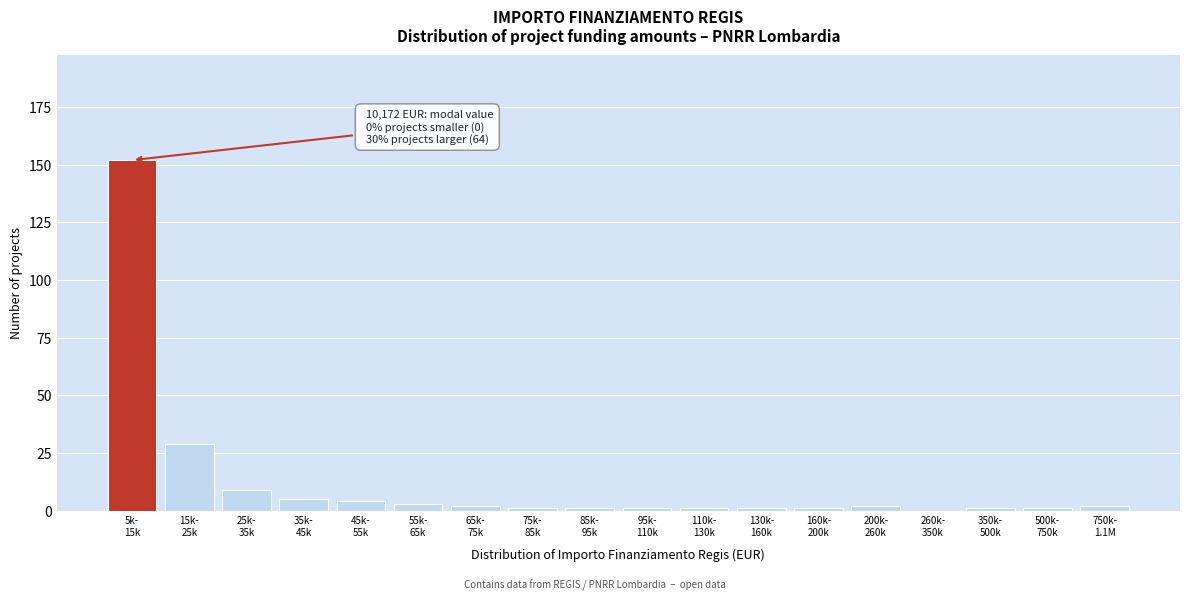

What is the sum of all values?

216